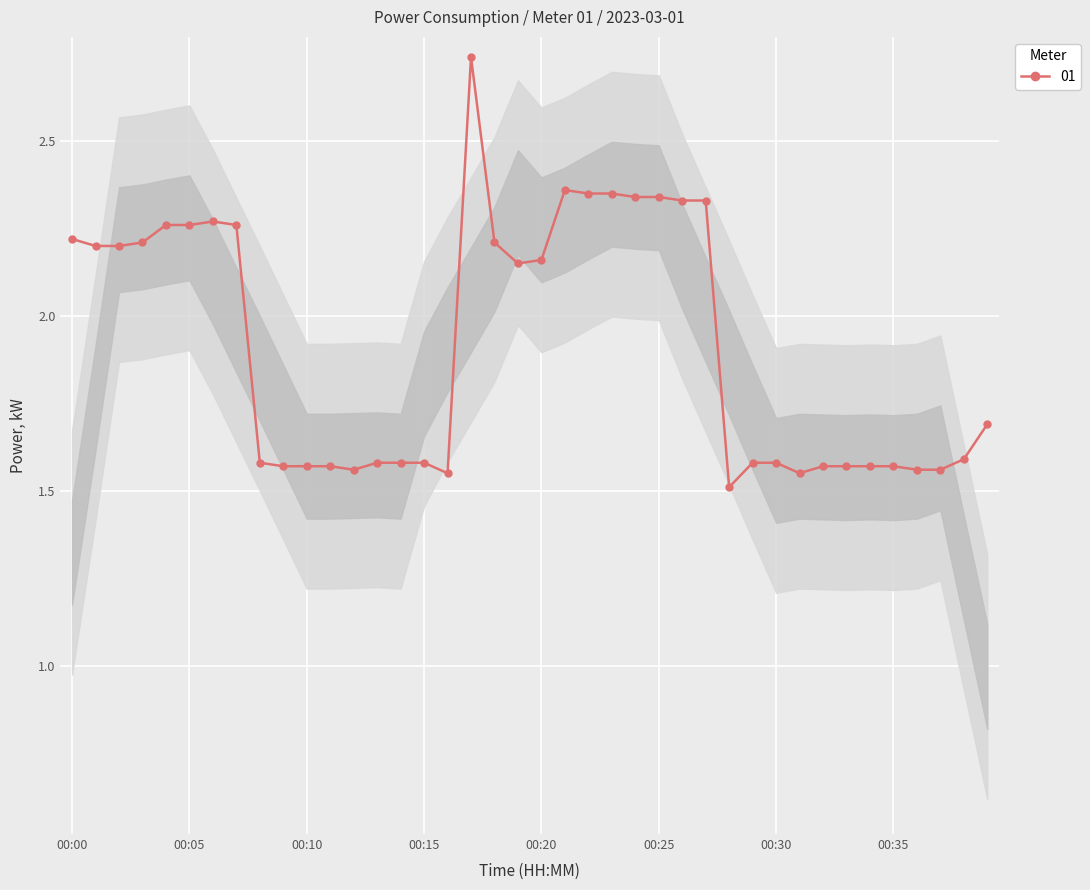

What is the minimum value shown in the chart?

1.5